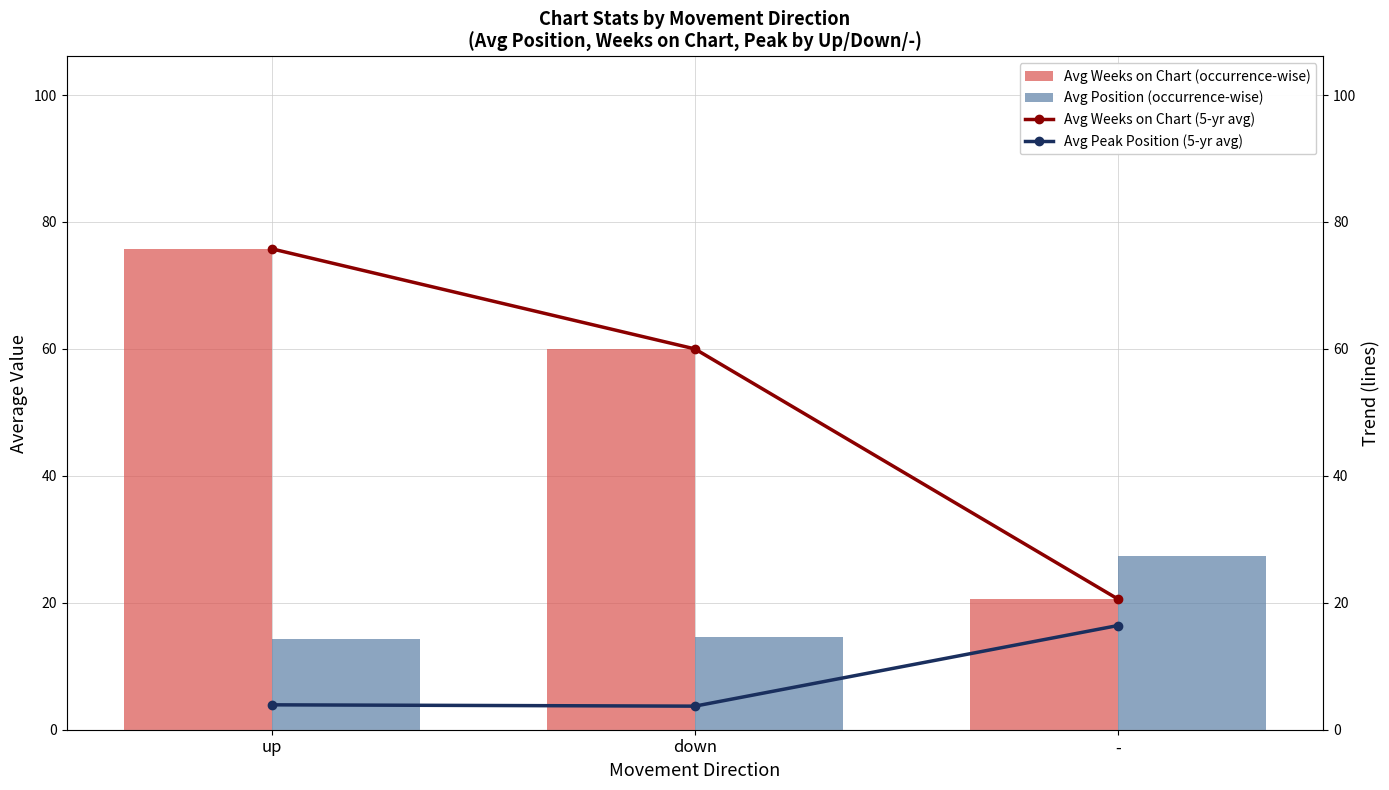

How many values in the Avg Weeks on Chart (occurrence-wise) series exceed 60?

1